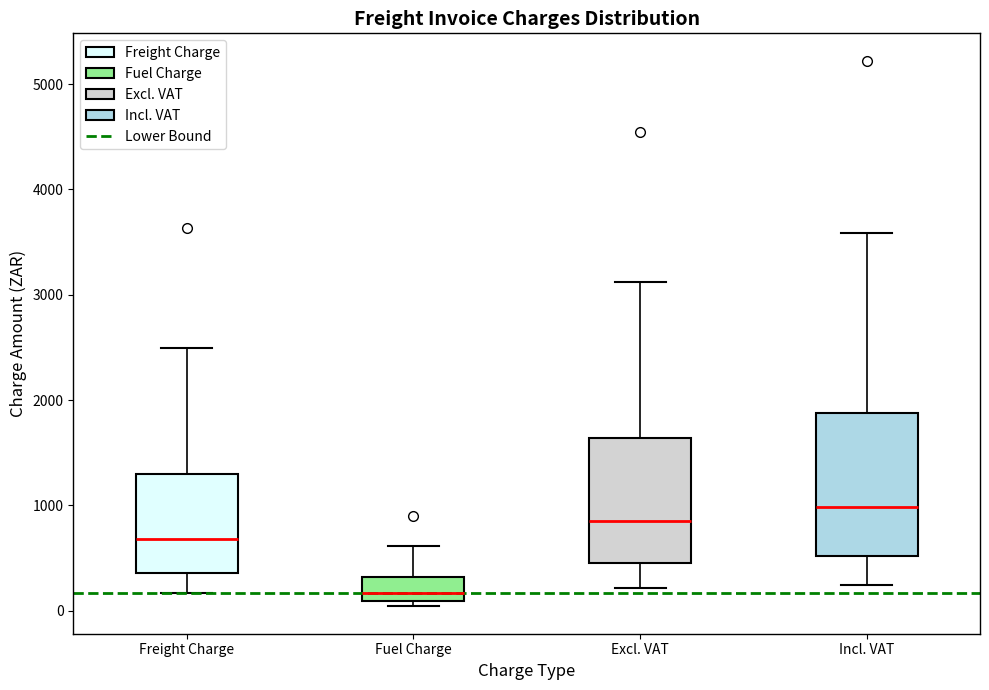

Reading left to right, read every box against the y-axis: the position of its median line, the range the box covers, and the ends of its whiskers. The values are not printed on the chart, so give them approximately, as read against the axis.

Freight Charge: median 700, box 400 to 1300, whiskers 200 to 2500
Fuel Charge: median 200, box 100 to 300, whiskers 0 to 600
Excl. VAT: median 900, box 500 to 1600, whiskers 200 to 3100
Incl. VAT: median 1000, box 500 to 1900, whiskers 200 to 3600